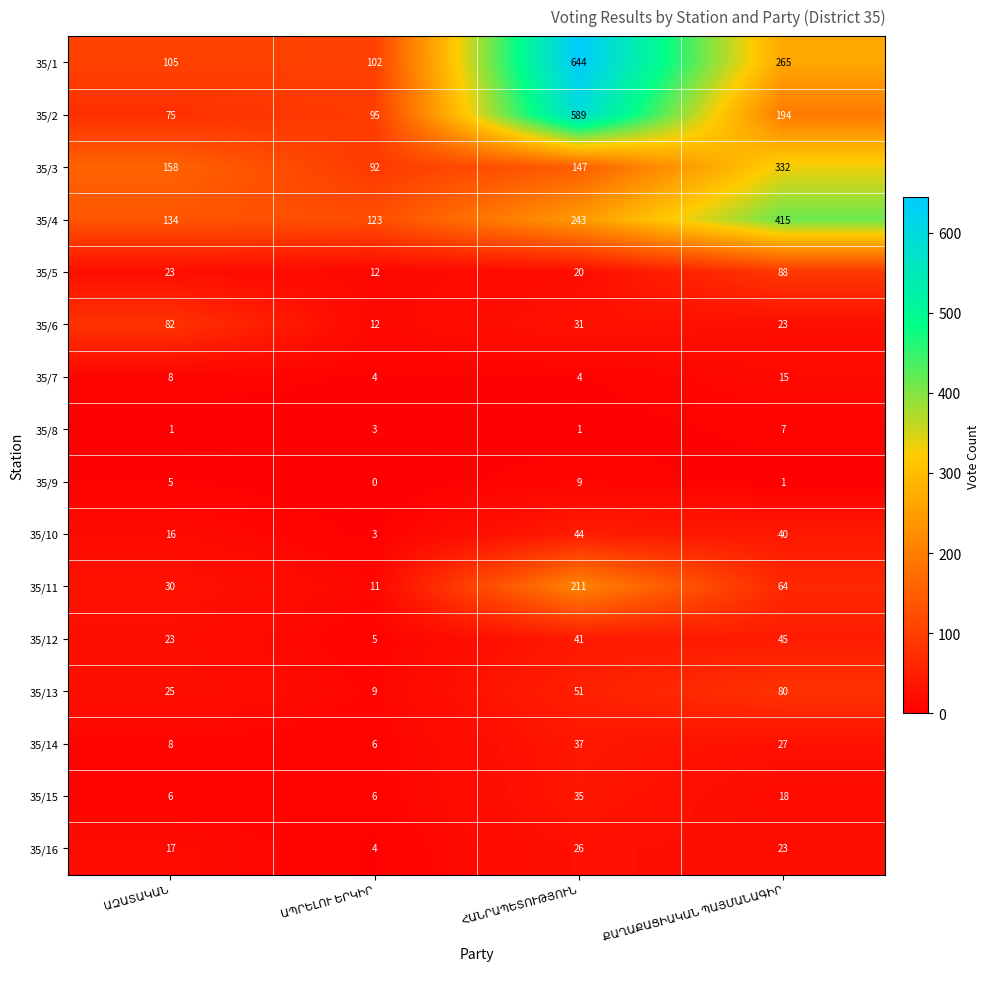

How many distinct data groups are displayed?

16